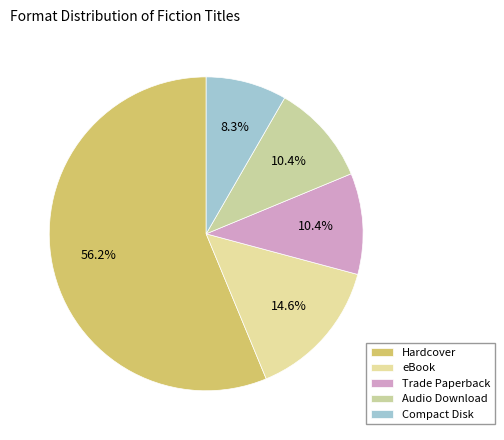

To the nearest percent, what is the combined percentage of Compact Disk and Hardcover?

65%